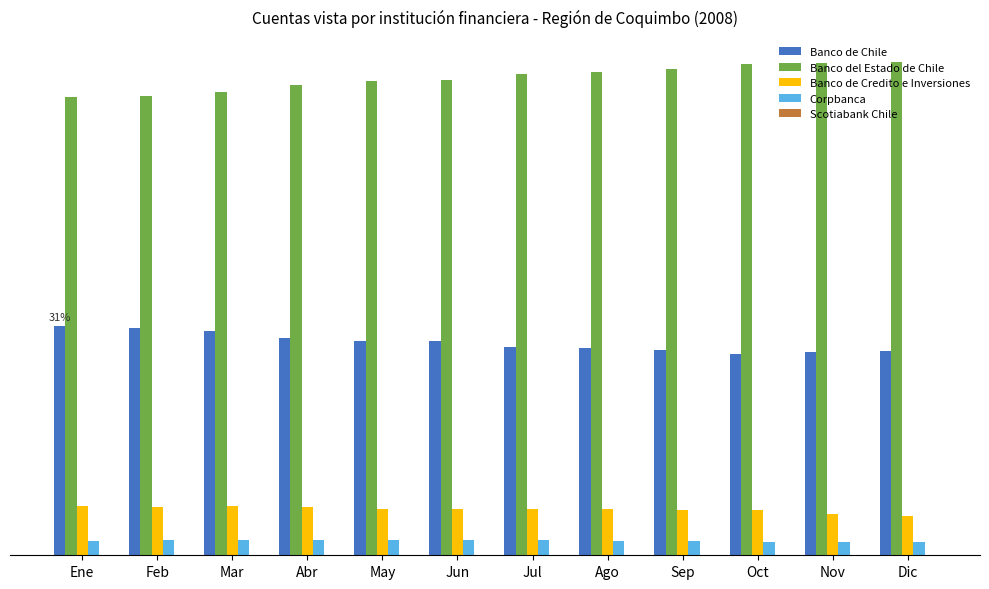

Where is Scotiabank Chile nearest to the value 0?

Oct